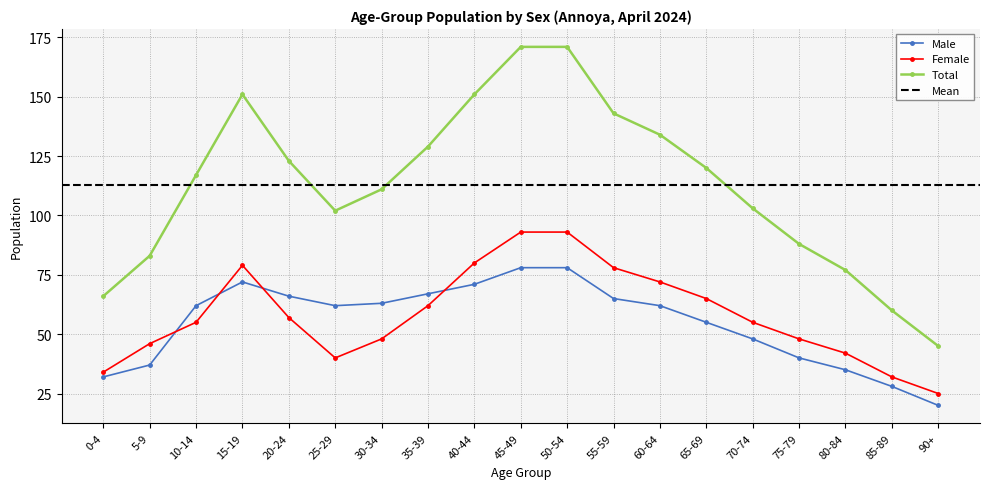

What is the difference between the Male values at 20-24 and 30-34?

3